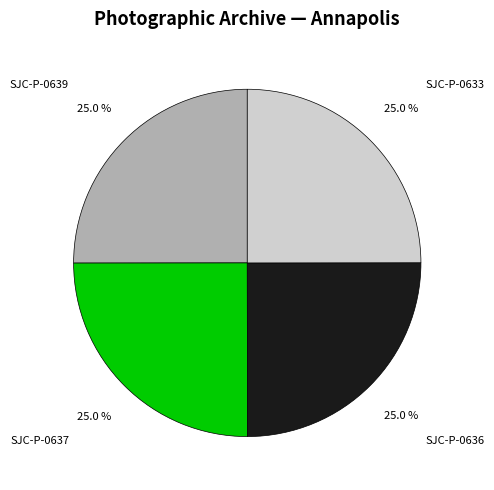

What percentage do SJC-P-0636 and SJC-P-0637 together represent?

50.0%